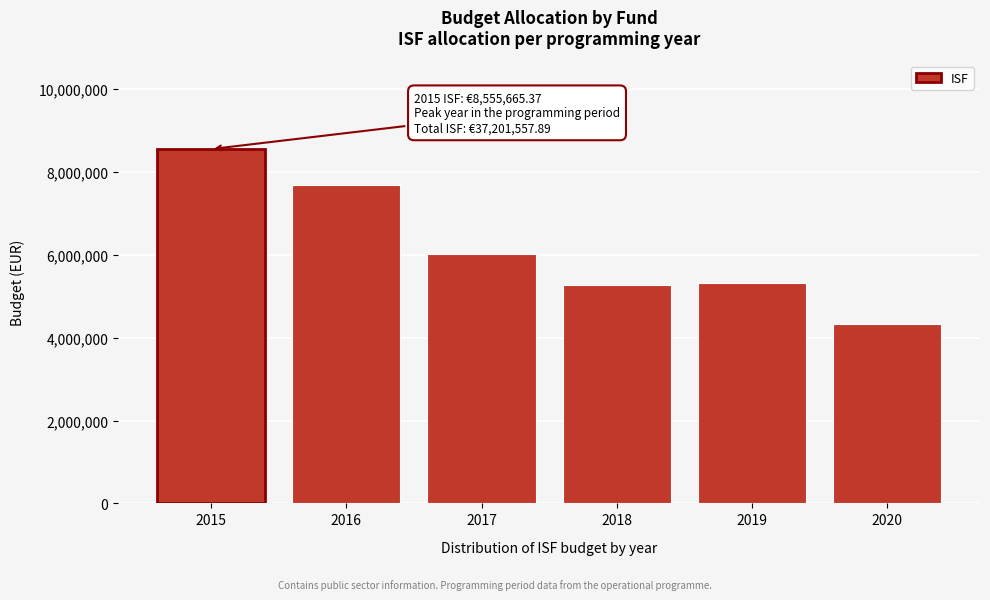

Reading right to left, transcribe all the data shown in this chart.

4332977.8	5320748.7	5270735.2	6027987.1	7693443.7	8555665.4